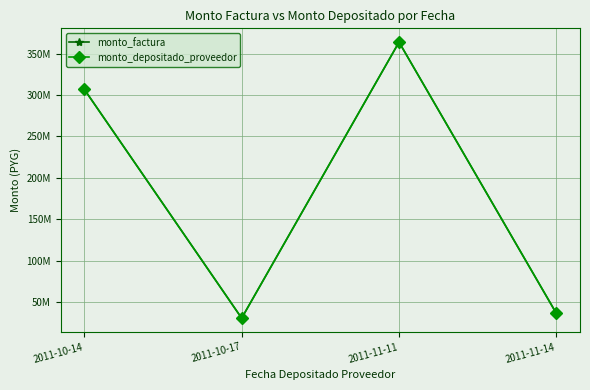

Is this an area chart (filled region under the line)?

No